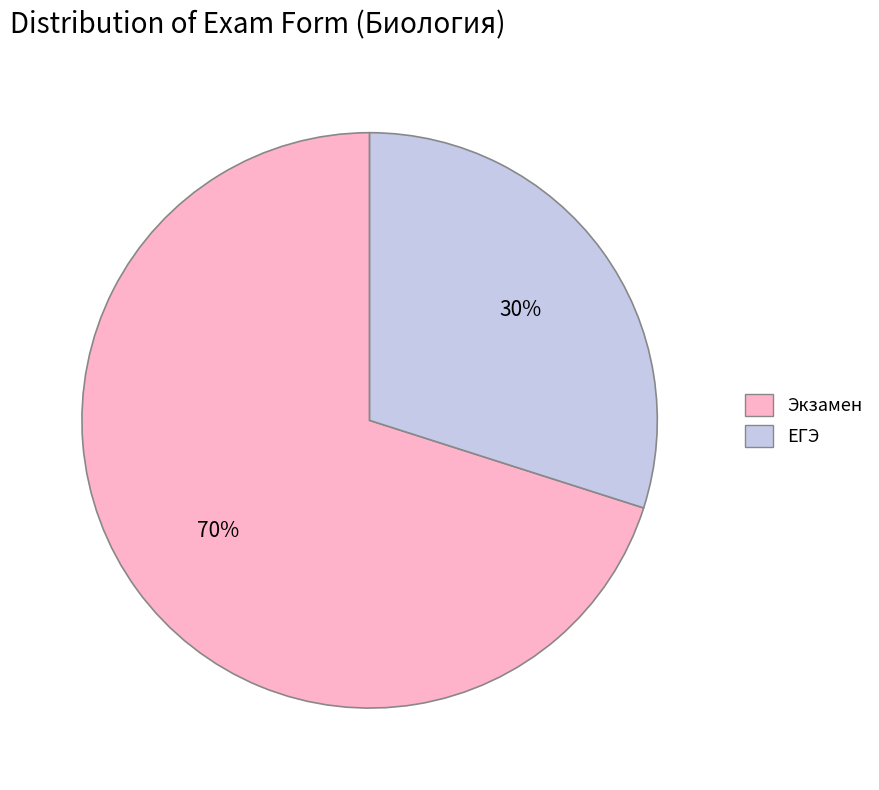

To the nearest percent, what is the difference between the ЕГЭ and Экзамен slice percentages?

40%